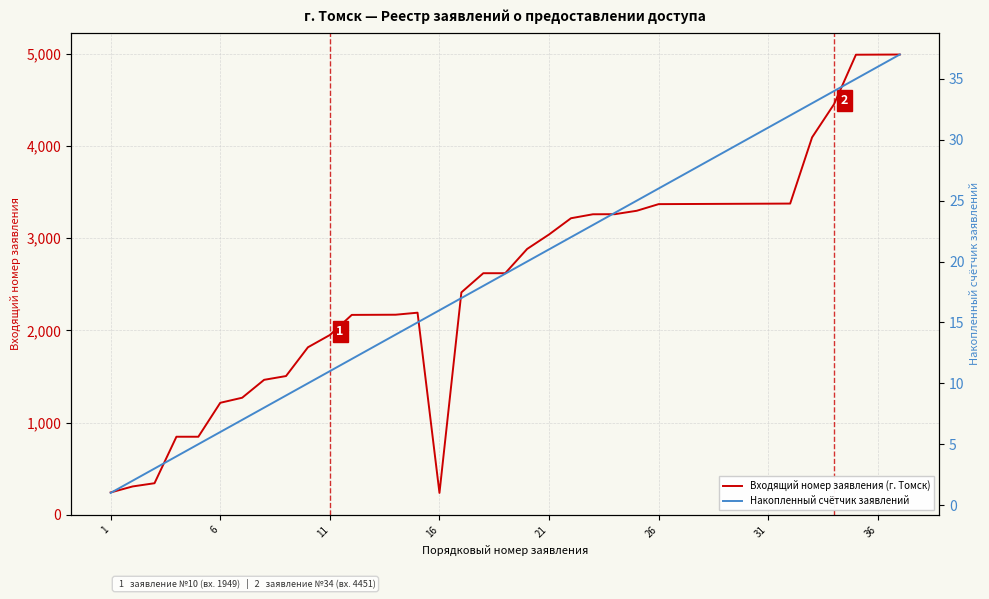

True or false: Входящий номер заявления (г. Томск) and Накопленный счётчик заявлений cross at least once.

False